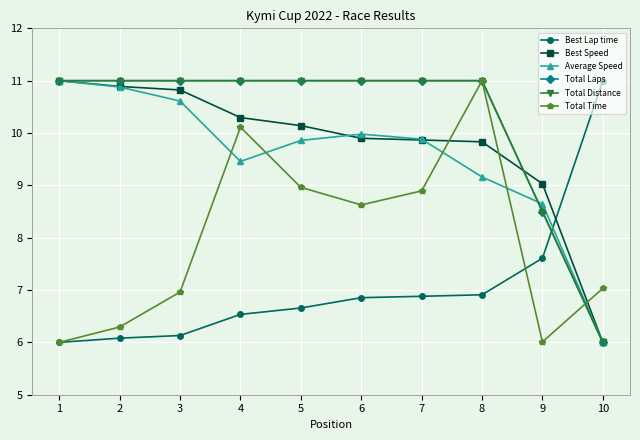

What is the approximate value of Best Lap time at 8?

6.9